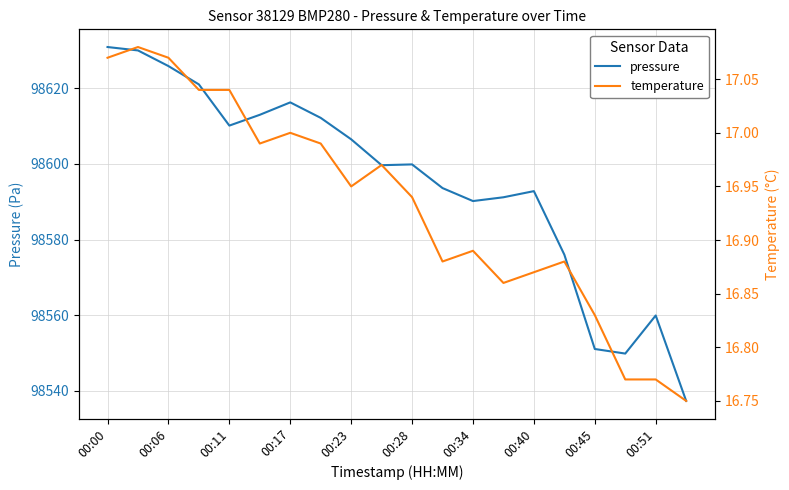

True or false: pressure and temperature intersect in this chart.

False